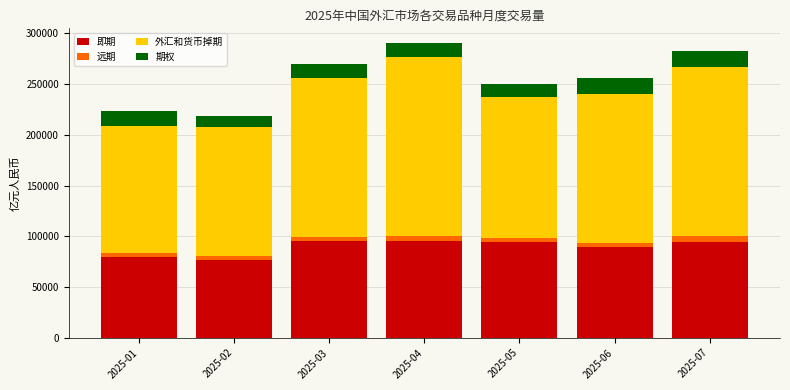

Does the chart contain any negative values?

No